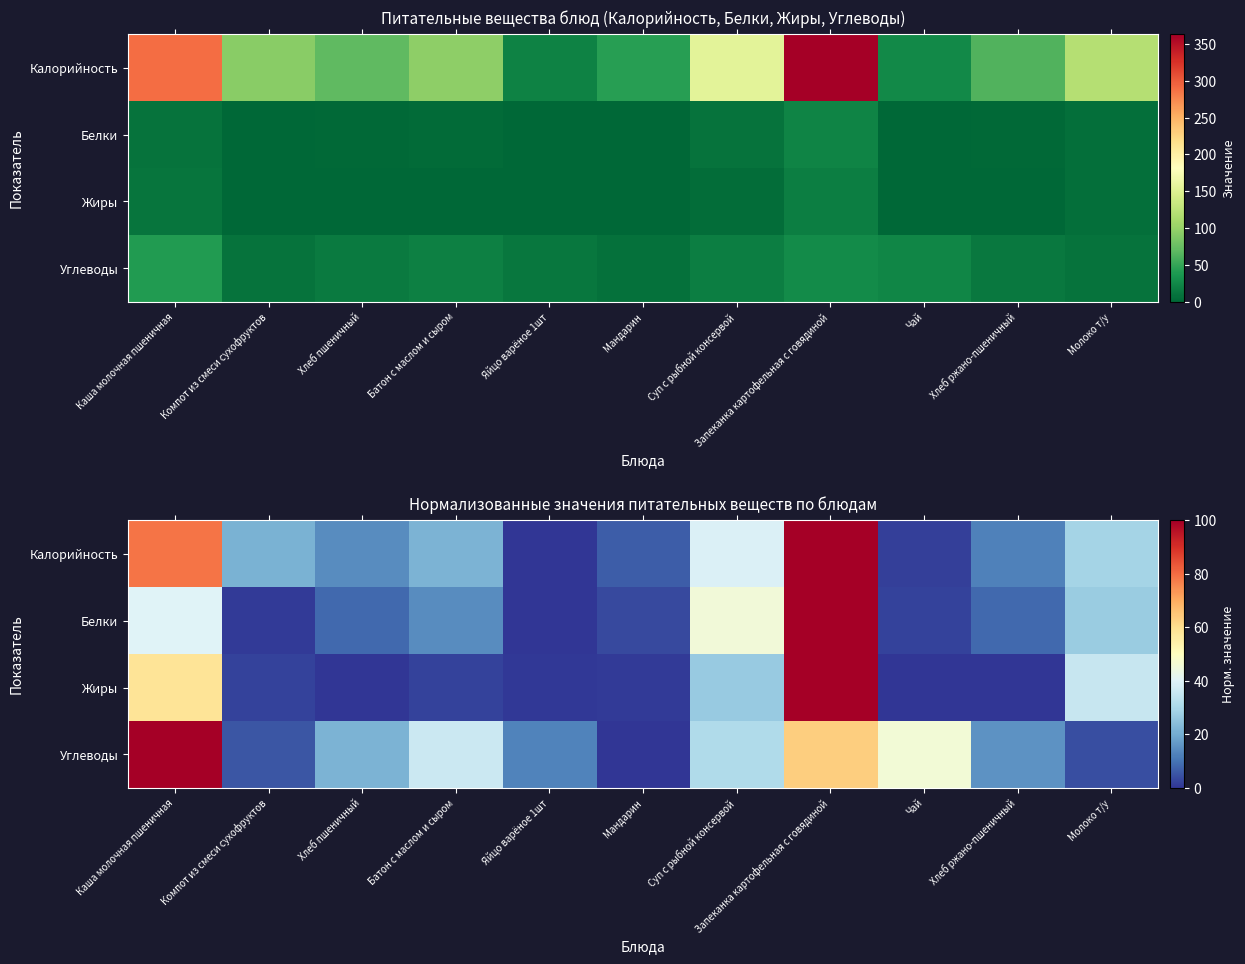

Rank the categories by Калорийность value from lowest to highest.

Яйцо варёное 1шт, Чай, Мандарин, Хлеб ржано-пшеничный, Хлеб пшеничный, Компот из смеси сухофруктов, Батон с маслом и сыром, Молоко т/у, Суп с рыбной консервой, Каша молочная пшеничная, Запеканка картофельная с говядиной